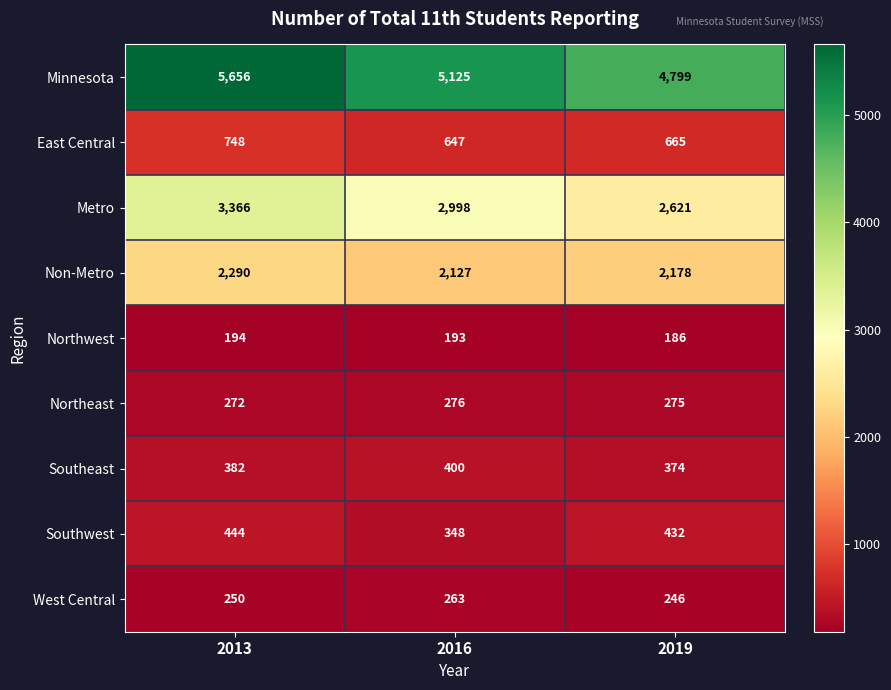

Count the Non-Metro values in the range 2127 to 2290.

3